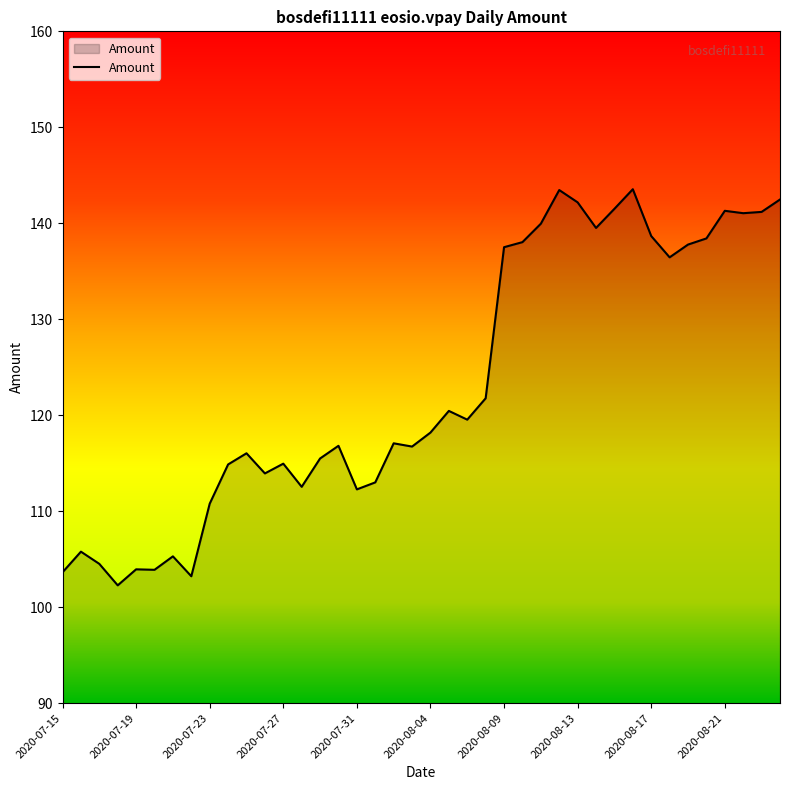

What is the difference between the maximum and minimum values?

41.3